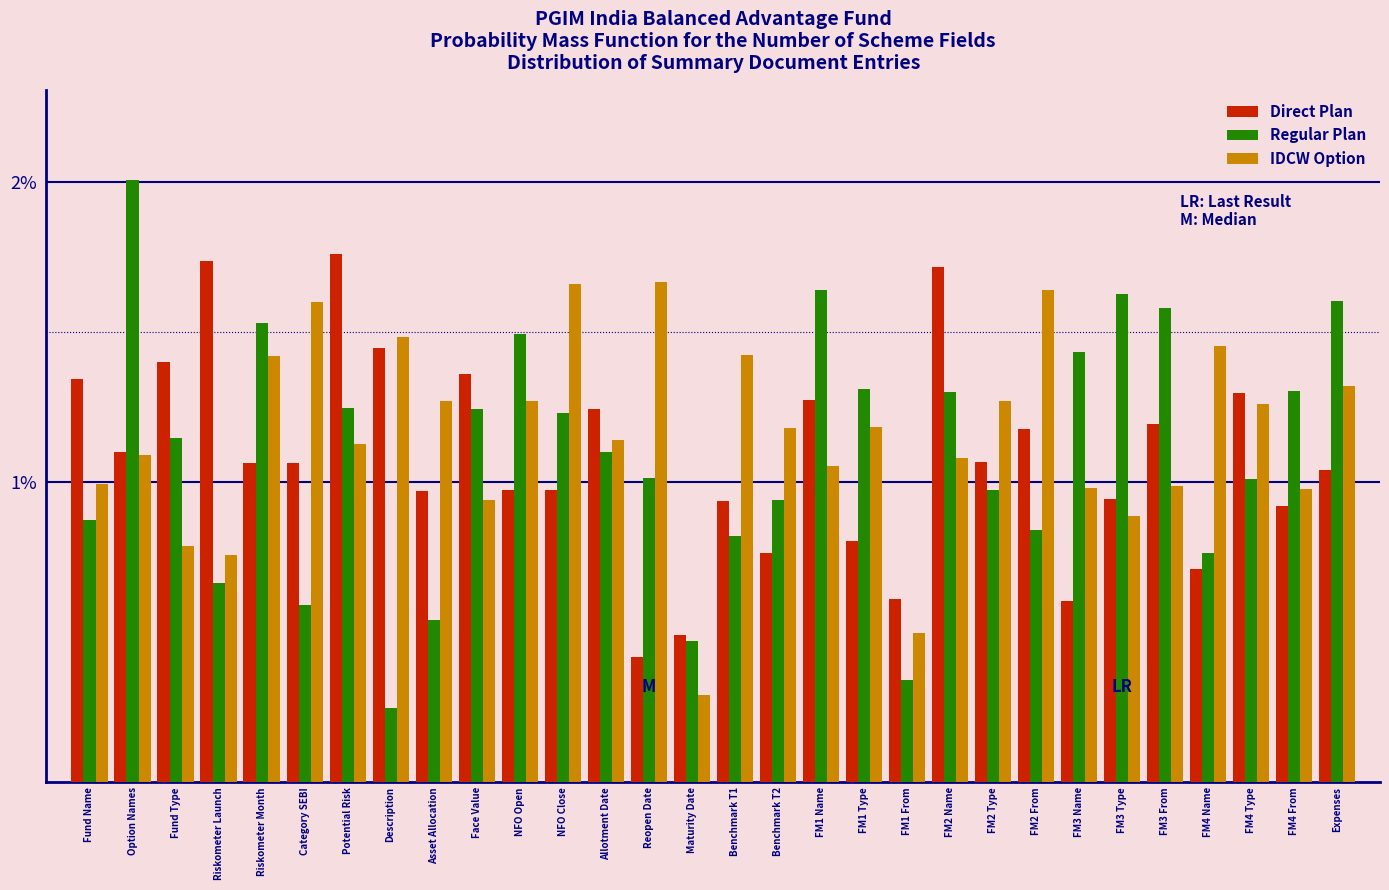

Which series has the largest range (max minus min)?

Regular Plan